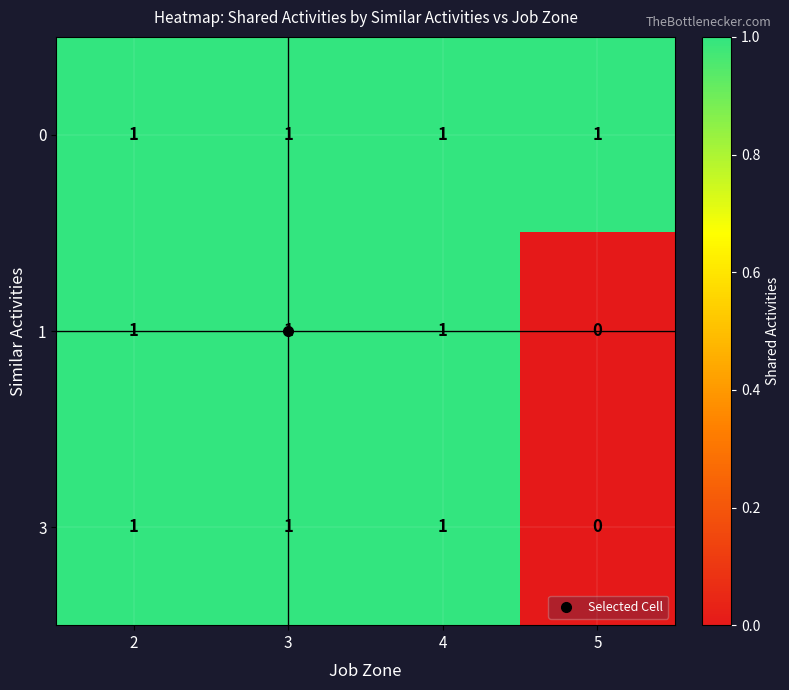

Count the number of categories in the chart.

4